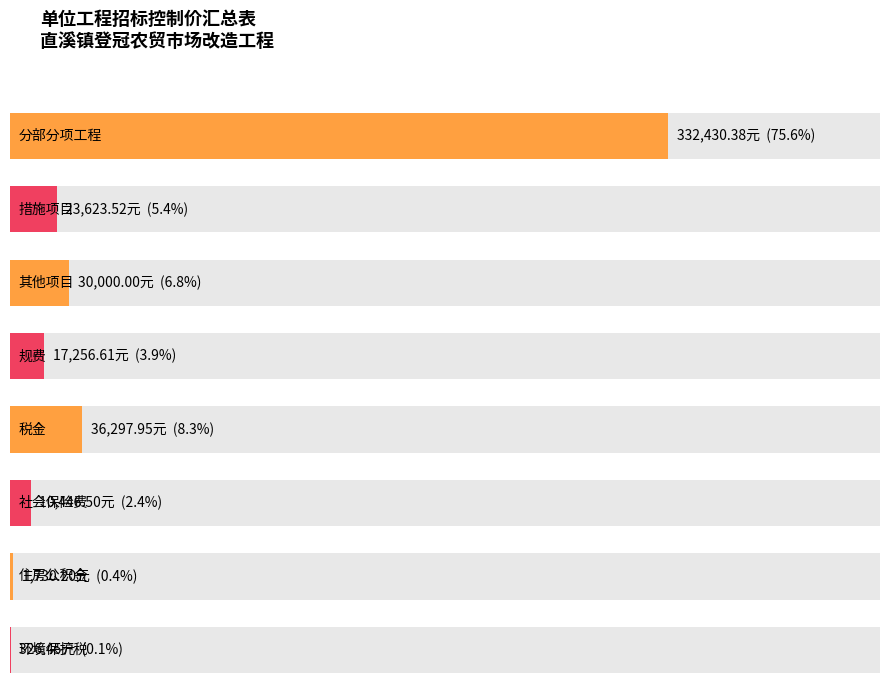

What is the minimum value shown in the chart?

326.4